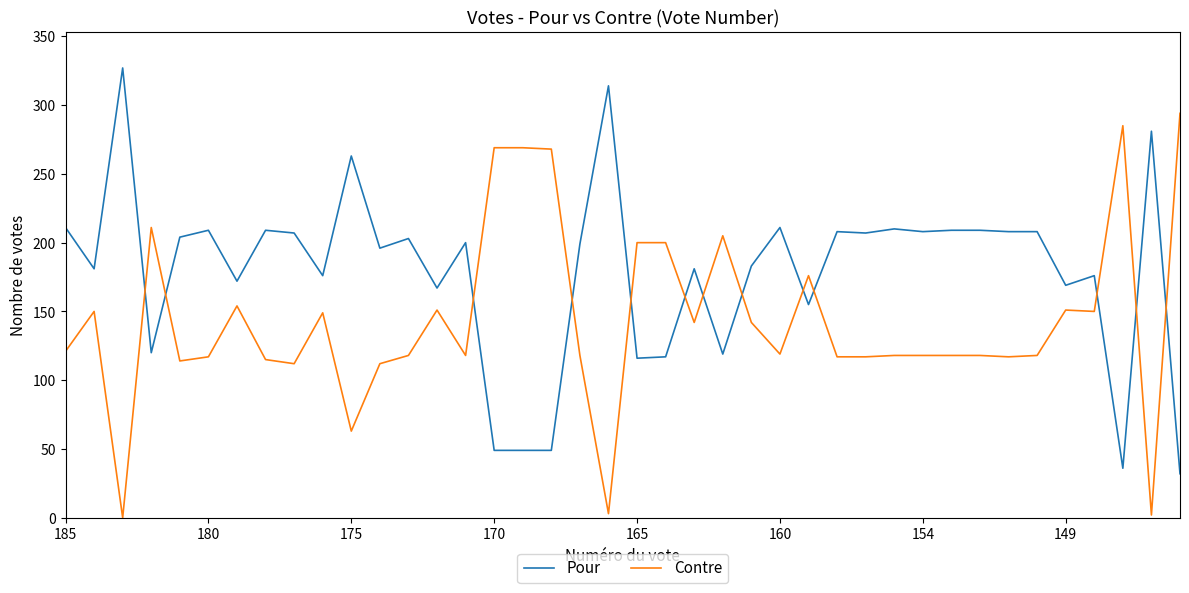

Which series has the largest total across all categories?

Pour